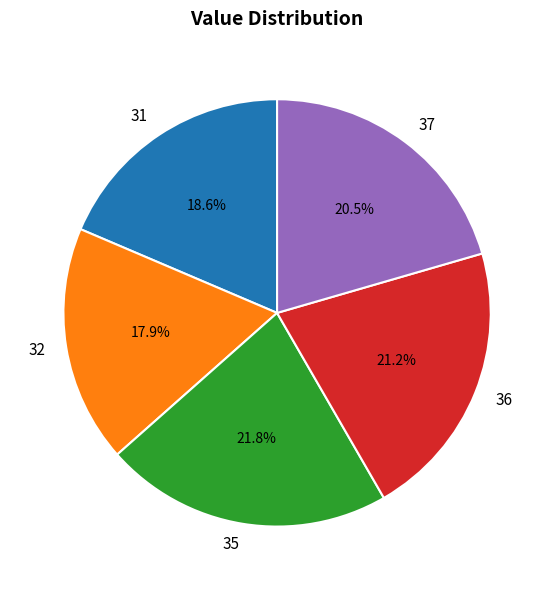

Is there a majority slice in this chart?

No